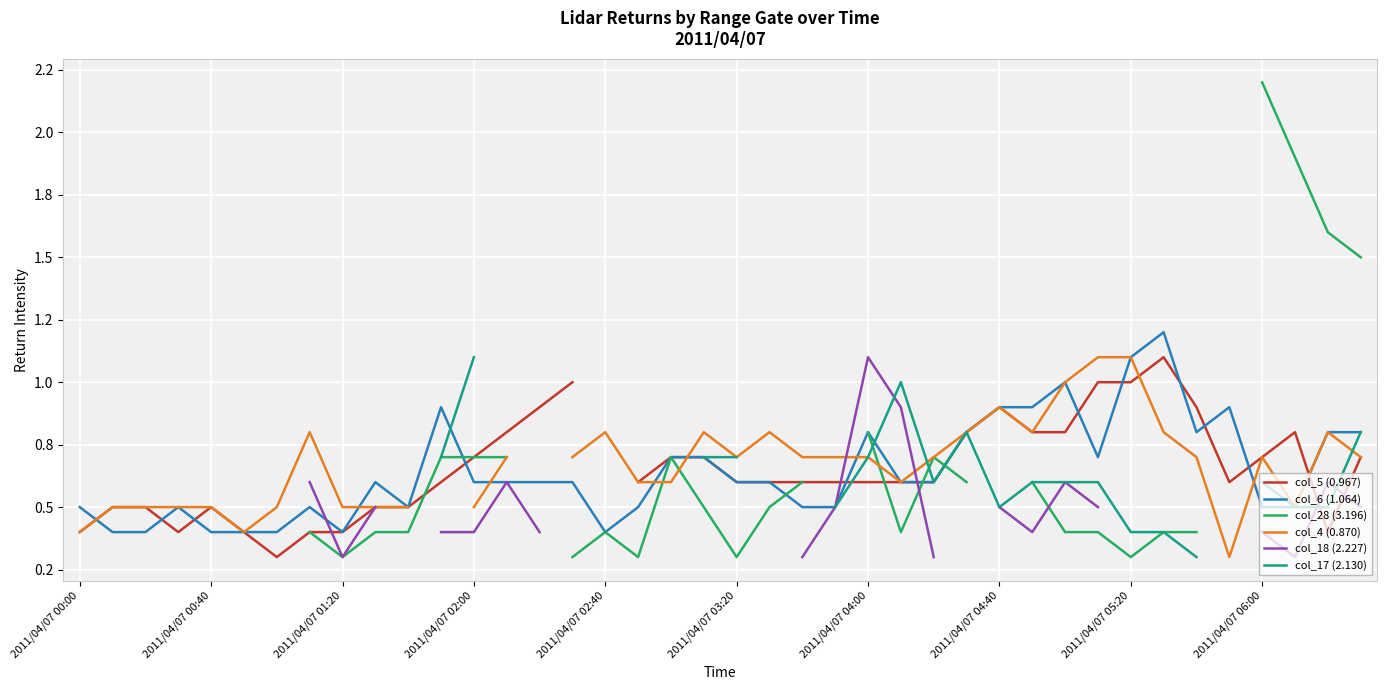

How many col_4 (0.870) values are between 0 and 1?

36